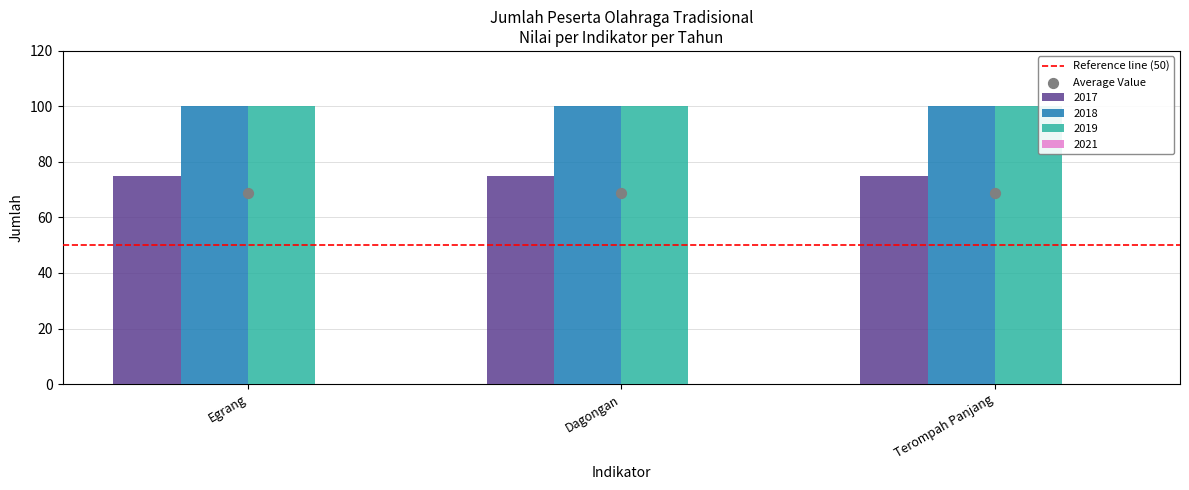

At how many categories does at least one series exceed 44?

3